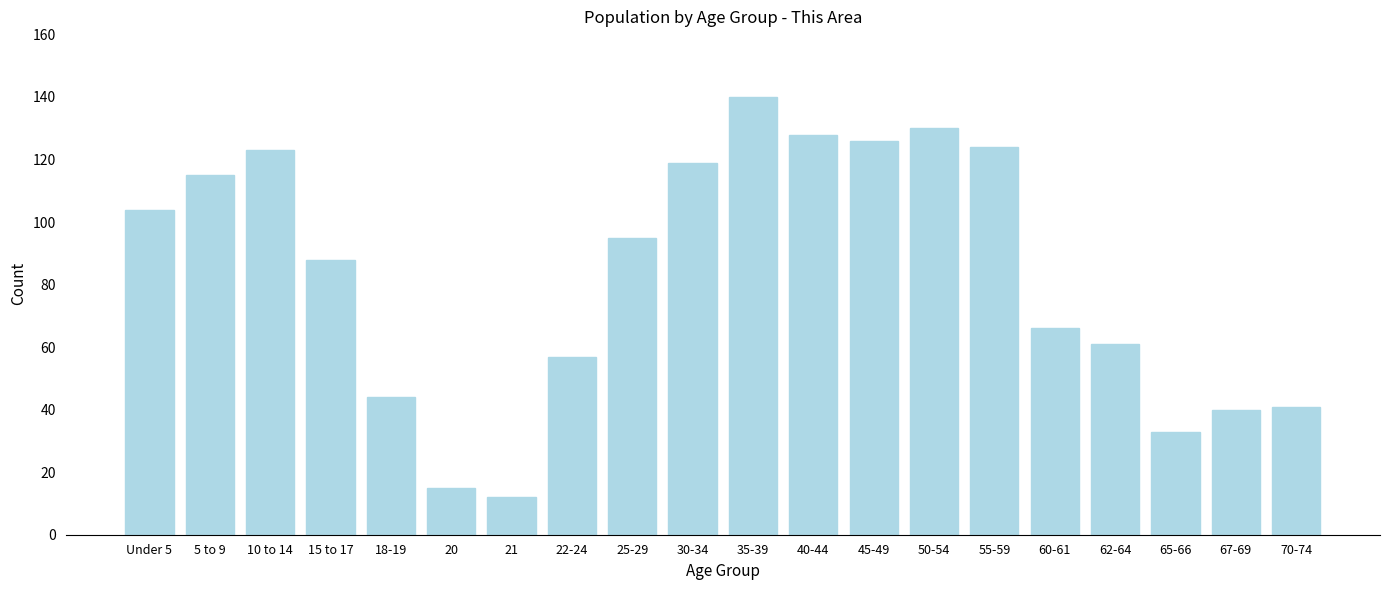

Reading left to right, extract all data points from this chart.

104	115	123	88	44	15	12	57	95	119	140	128	126	130	124	66	61	33	40	41